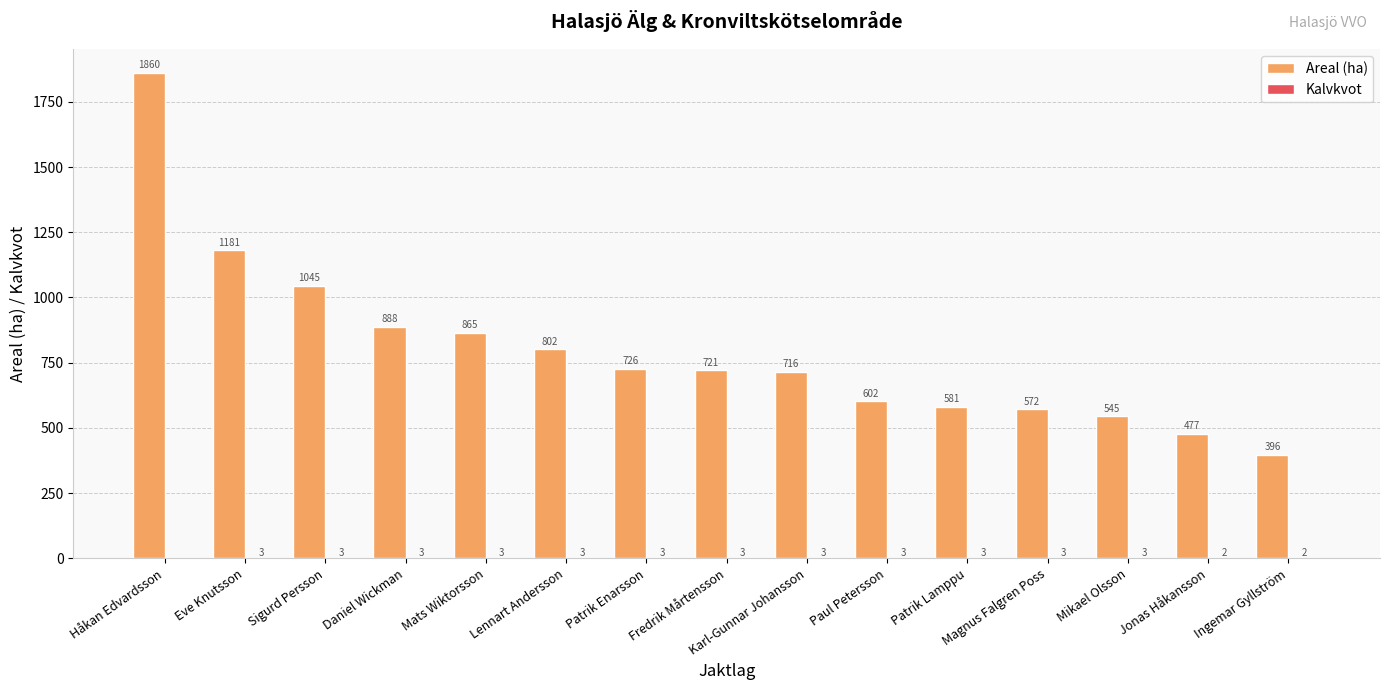

At which label does Areal (ha) first exceed 721?

Håkan Edvardsson